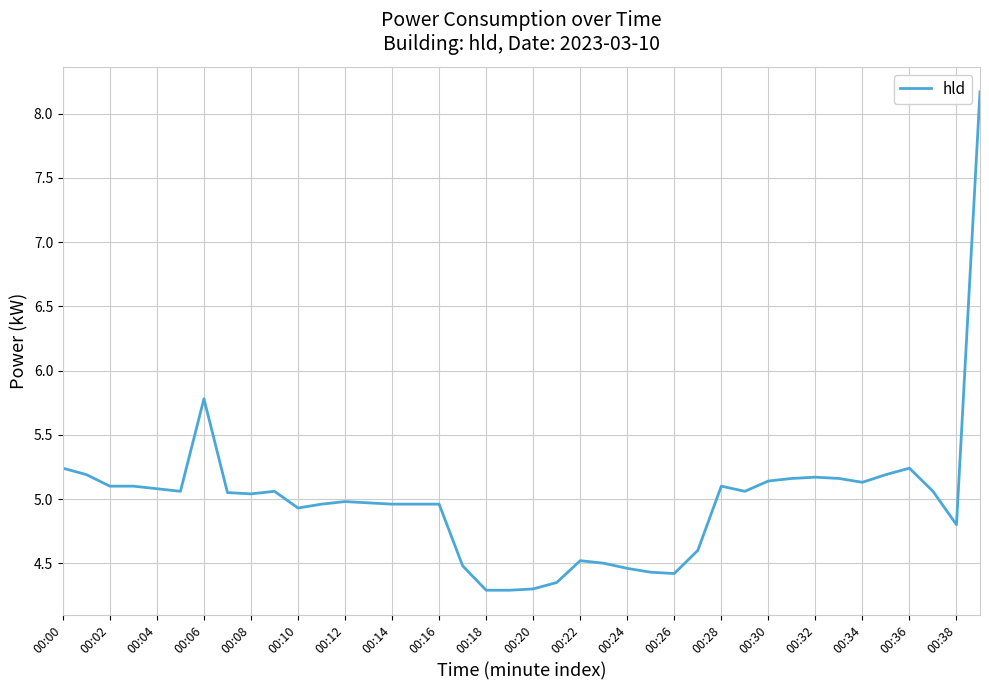

Does the chart display data point markers on the line(s)?

No